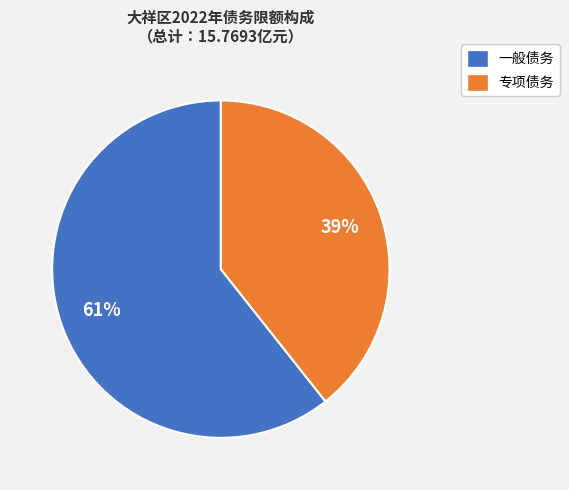

Which slice is the smallest?

专项债务